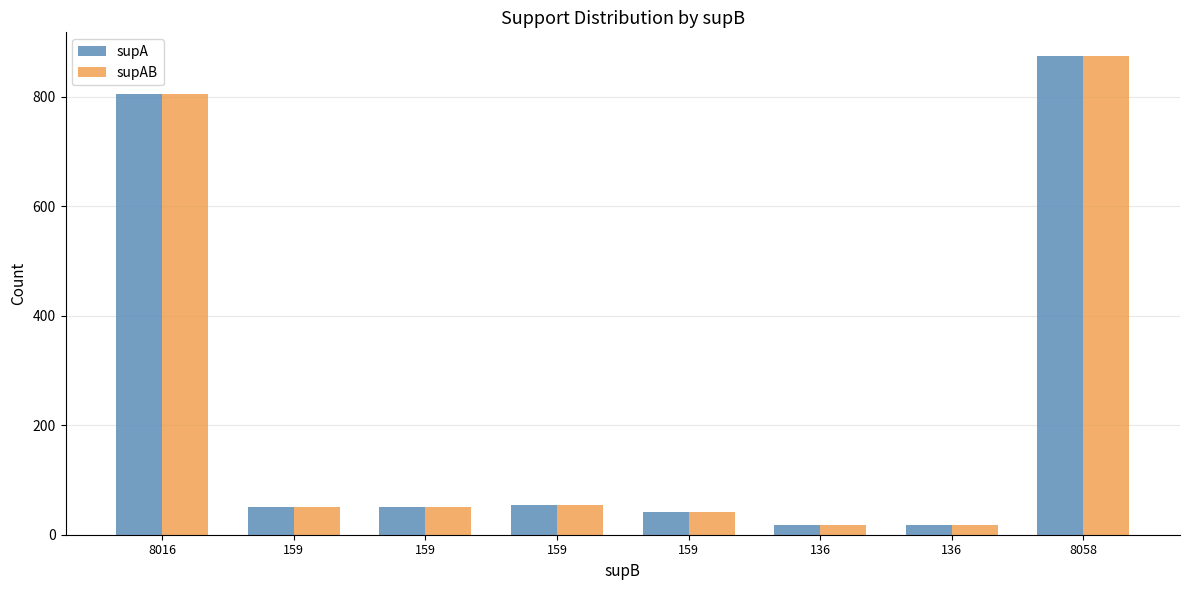

Is it true that supA equals 284 at 8058?

False